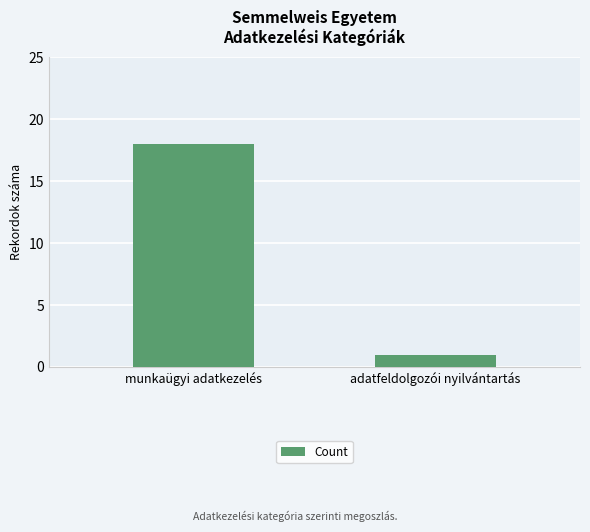

What is the greatest value displayed?

18